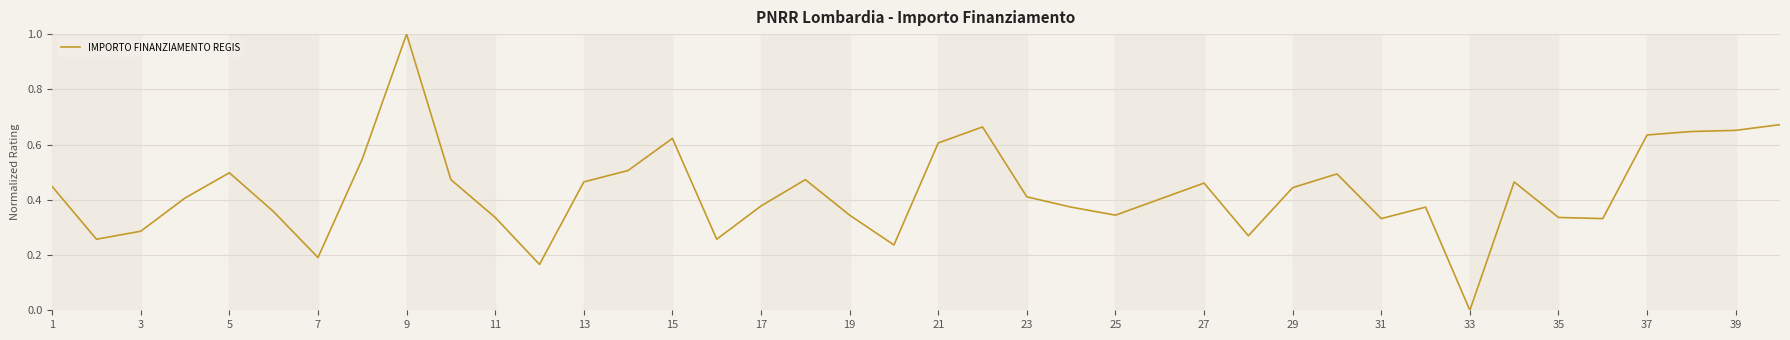

How many values are above zero?

39